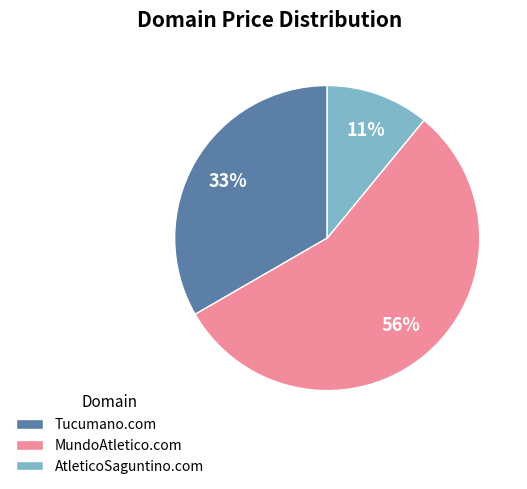

Between AtleticoSaguntino.com and MundoAtletico.com, which is larger?

MundoAtletico.com